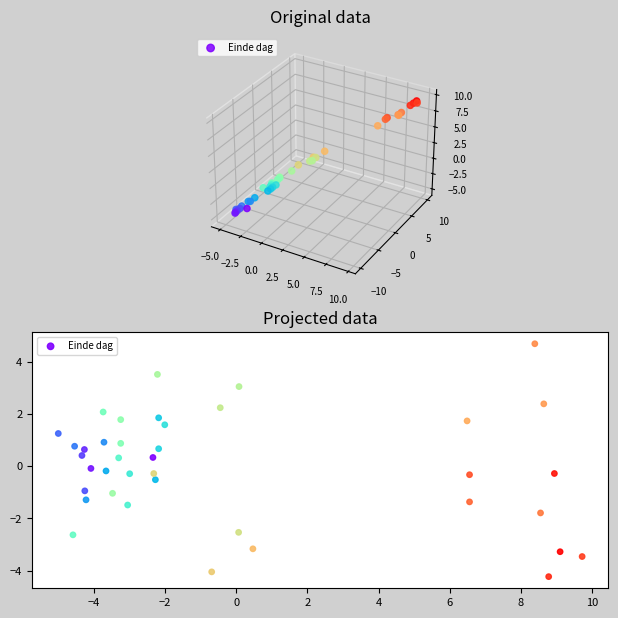

What is the range of X values (max minus min)?

14.7